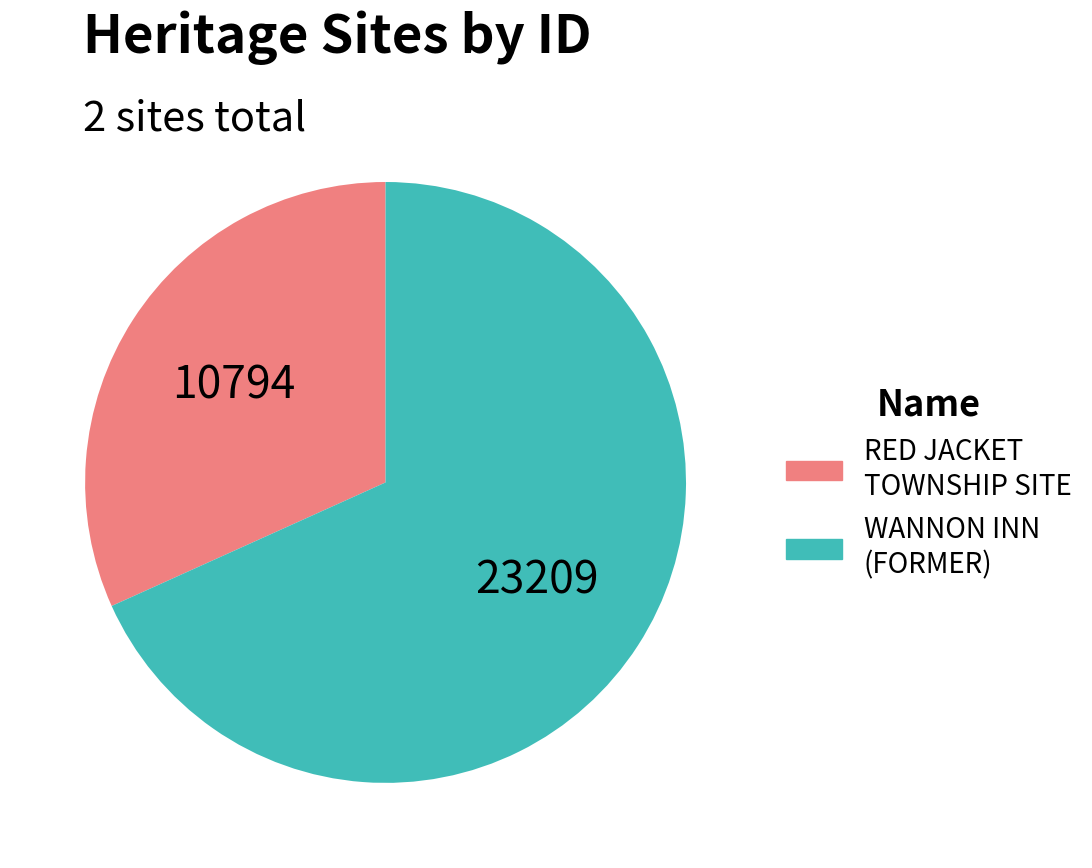

What is the largest slice in the pie chart?

WANNON INN (FORMER)